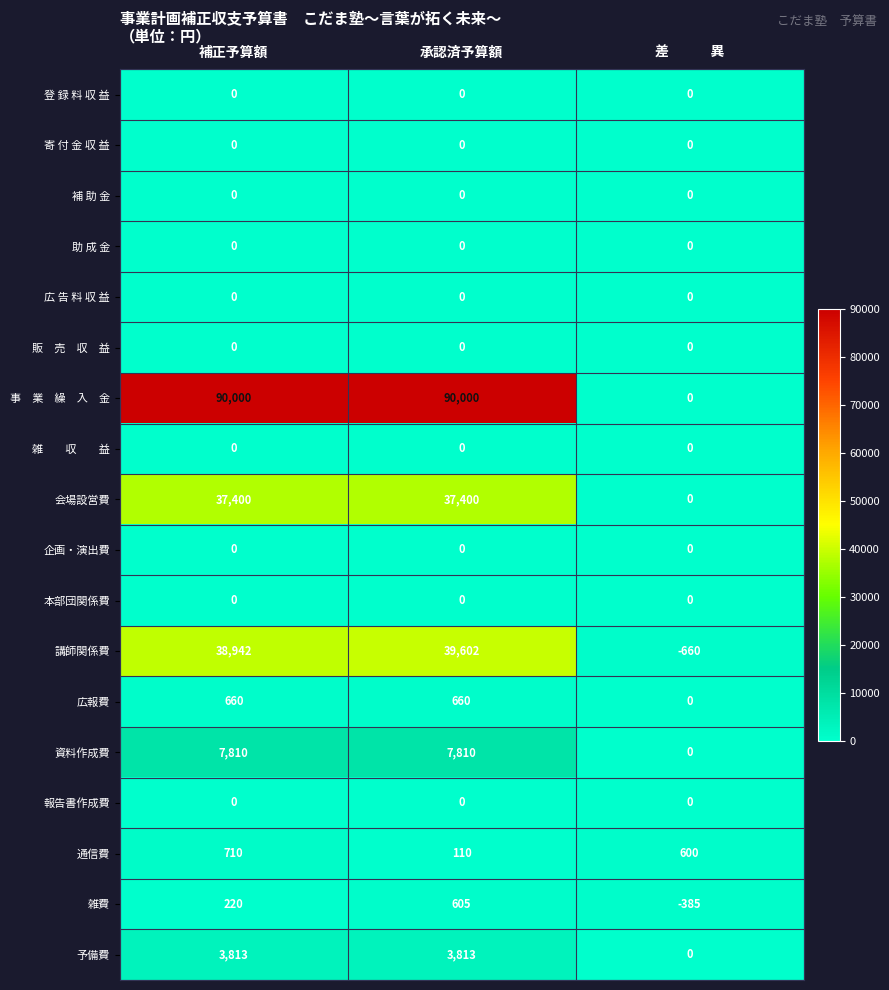

Read the 広報費 value at 承認済予算額.

660